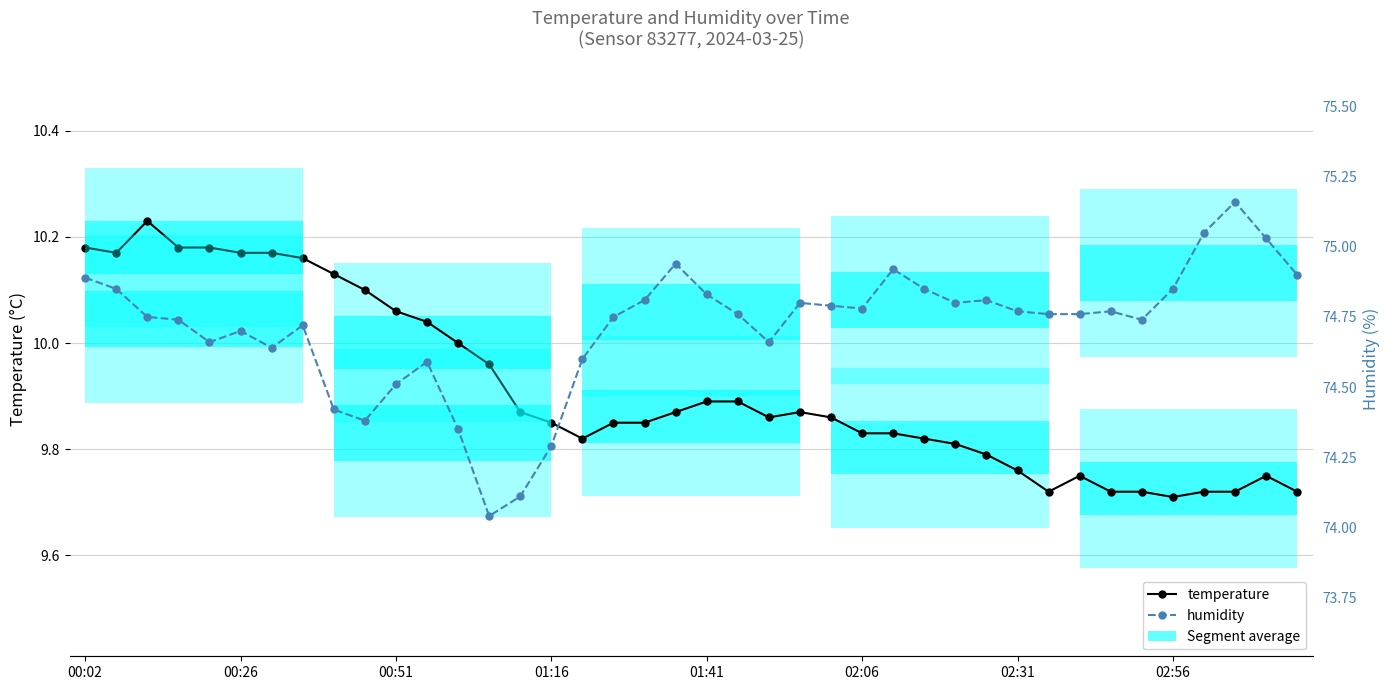

The temperature series shows 6.1 at 02:56. True or false?

False